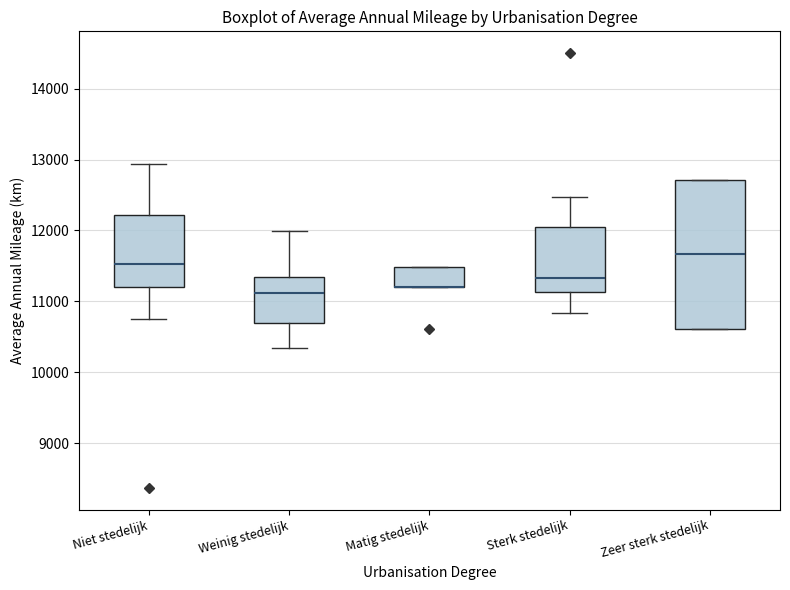

Where does the upper whisker of the box for Weinig stedelijk end on the y-axis? The values are not printed on the chart, so give them approximately, as read against the axis.

12000